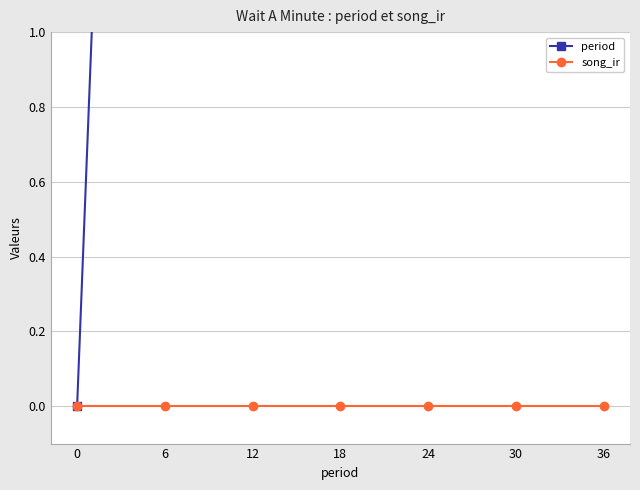

What is the maximum value for period?

36